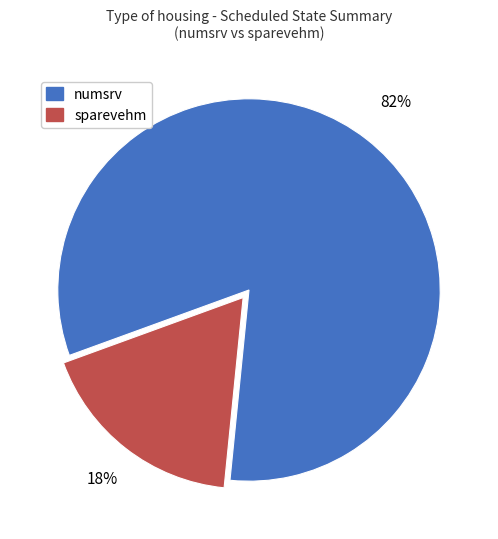

How many segments does this pie chart have?

2